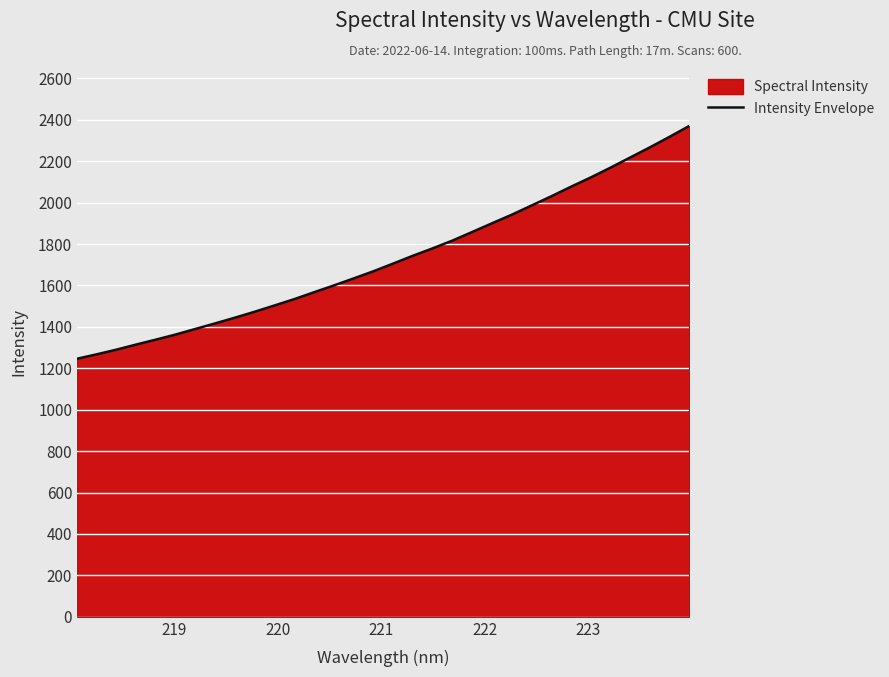

What is the difference between the maximum and minimum values?

1124.3